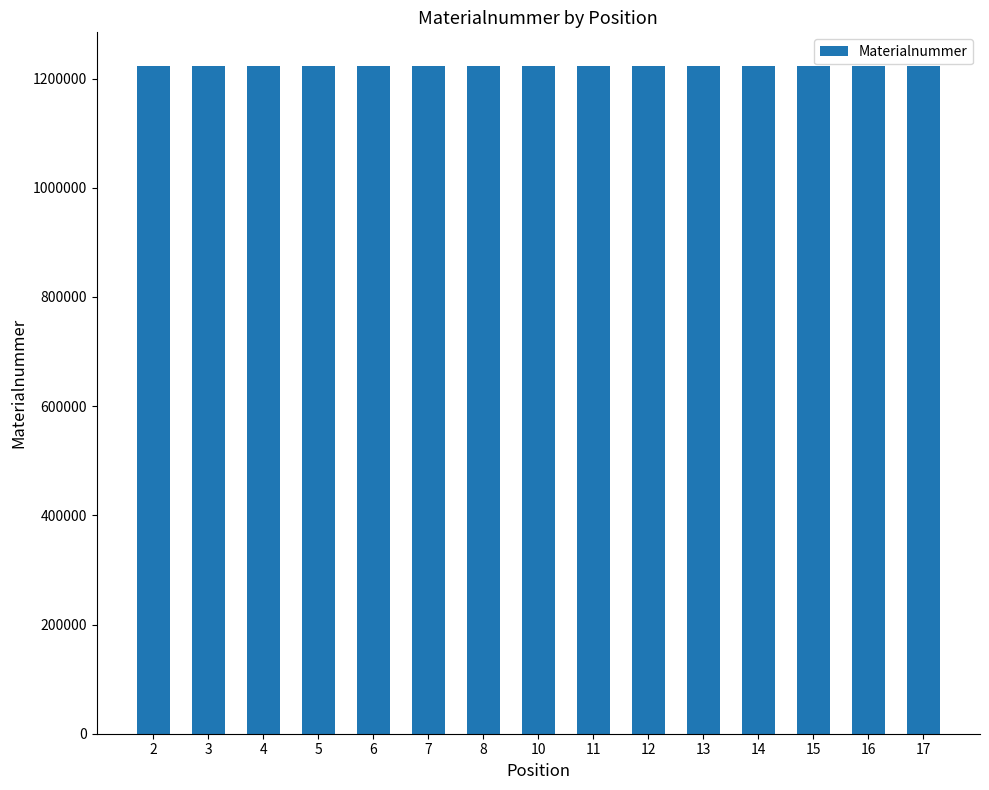

Are the bars grouped side by side (vs. stacked)?

No